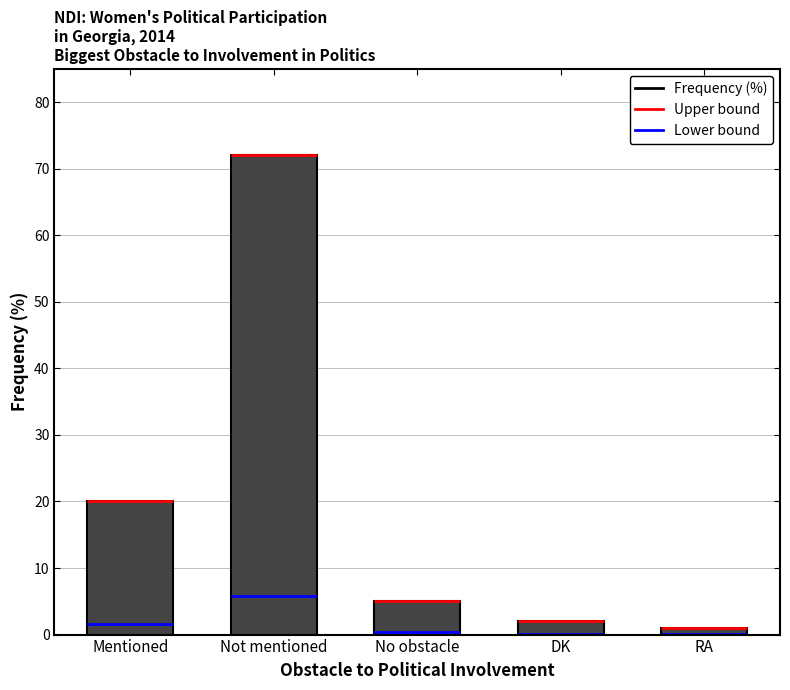

What position from the left is No obstacle?

3